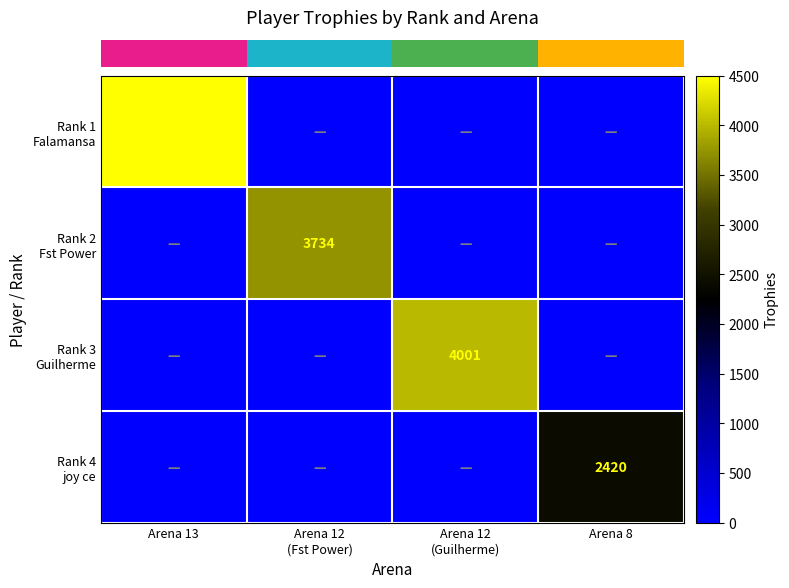

Which series has the largest total across all categories?

row_0